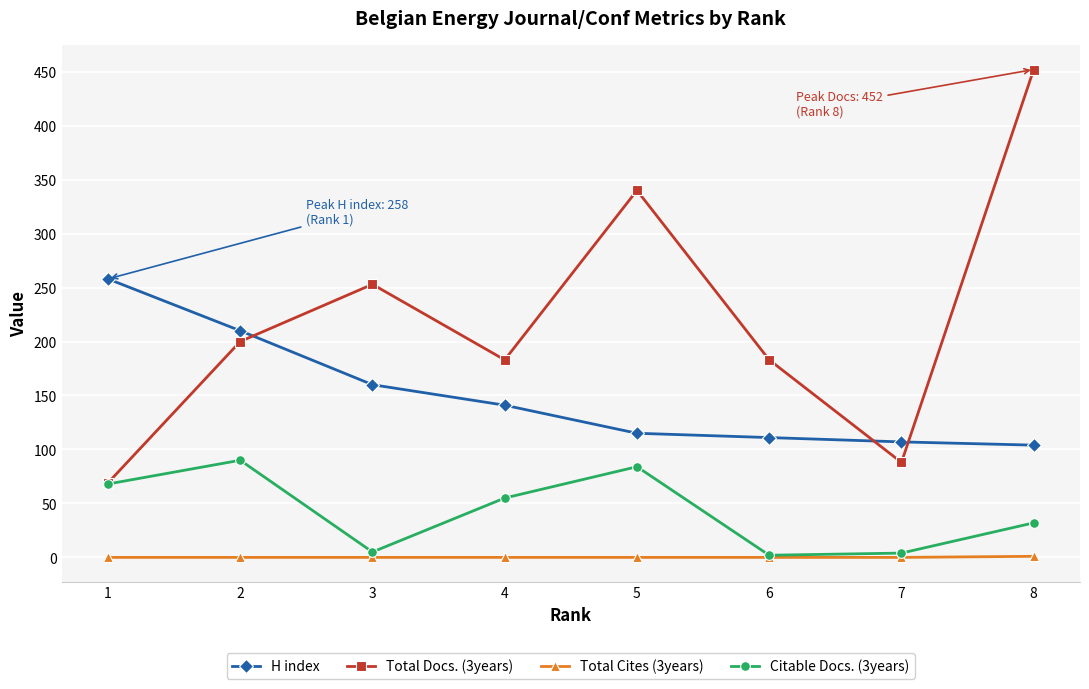

What is the total value across all series at 3?

418